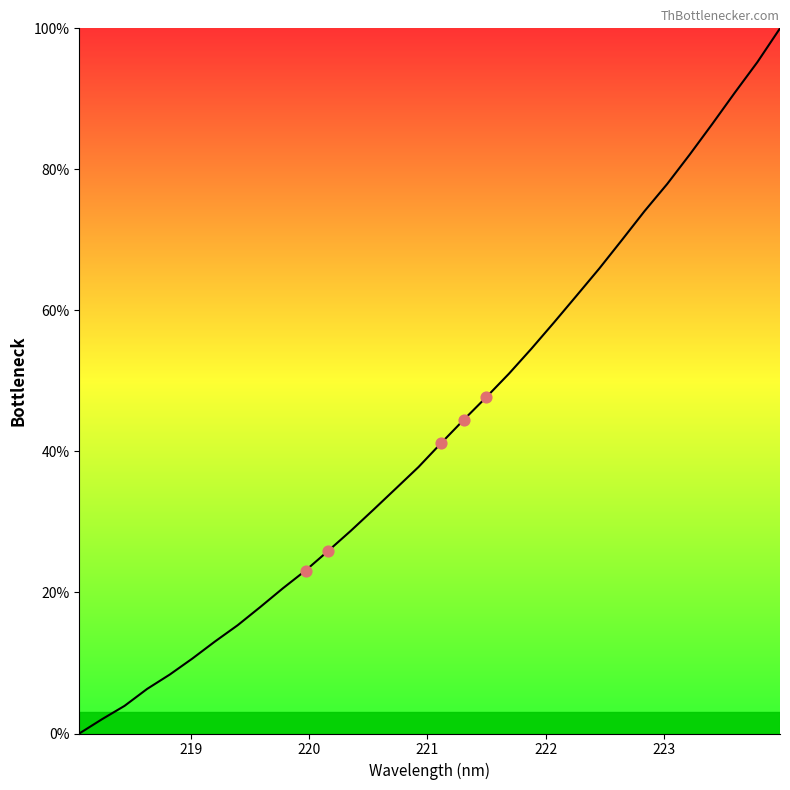

What is the maximum value shown in the chart?

100.0